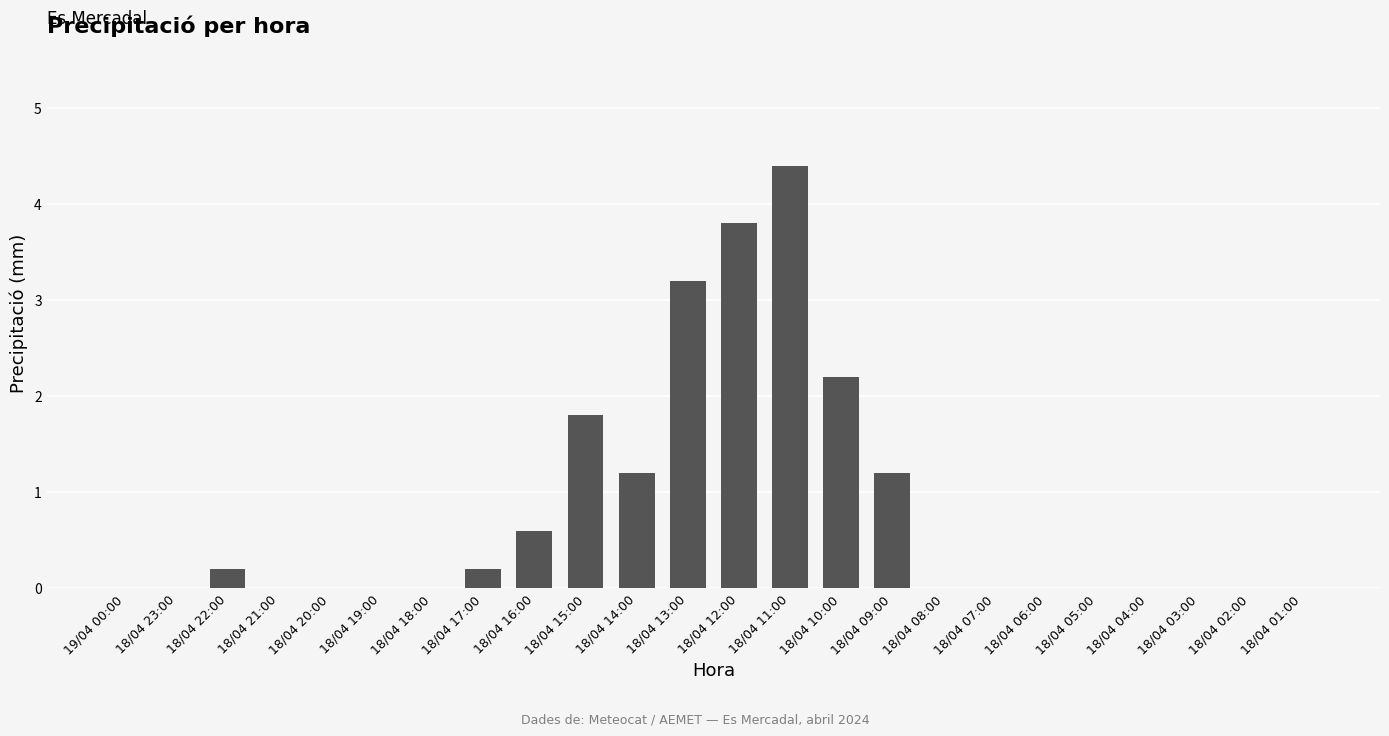

What is the change in value from 18/04 22:00 to 18/04 15:00?

+1.6